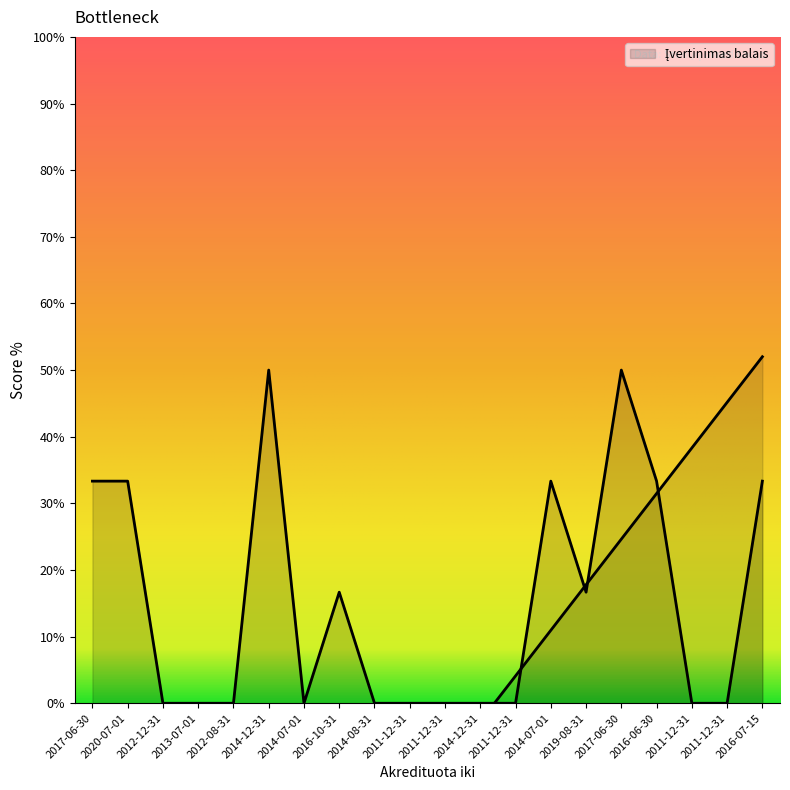

At which category does the chart reach its minimum across all series?

2012-12-31